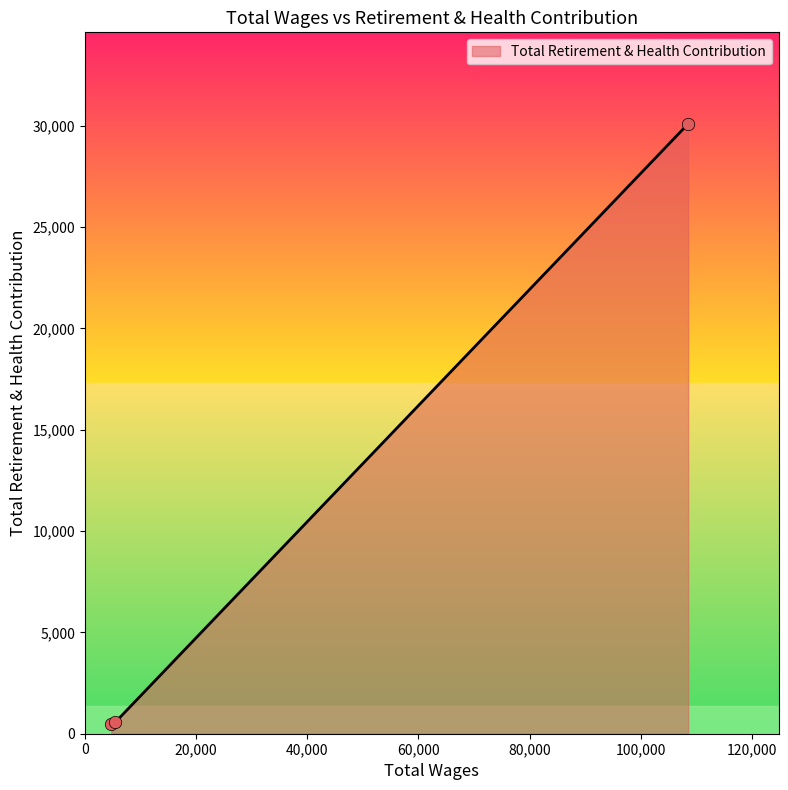

What is the maximum value shown in the chart?

30098